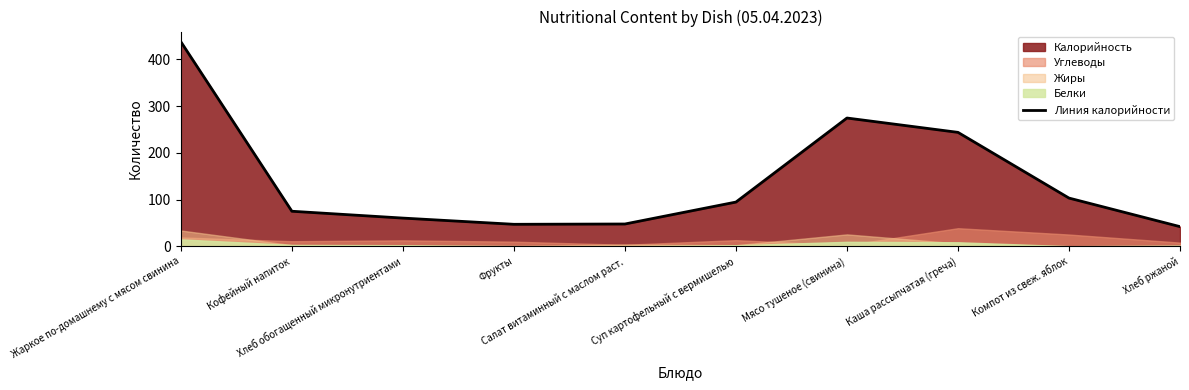

List the labels in order of value, smallest first.

Хлеб ржаной, Фрукты, Салат витаминный с маслом раст., Хлеб обогащенный микронутриентами, Кофейный напиток, Суп картофельный с вермишелью, Компот из свеж. яблок, Каша рассыпчатая (греча), Мясо тушеное (свинина), Жаркое по-домашнему с мясом свинина